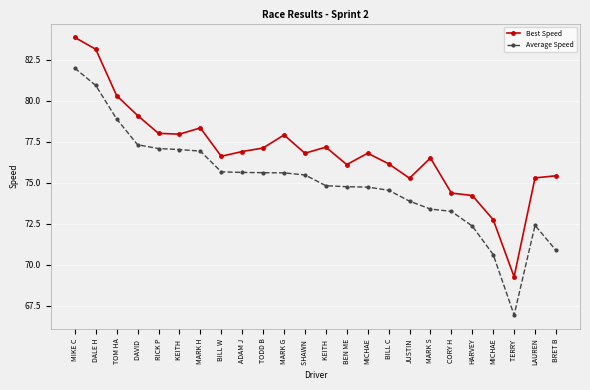

Is this an area chart (filled region under the line)?

No